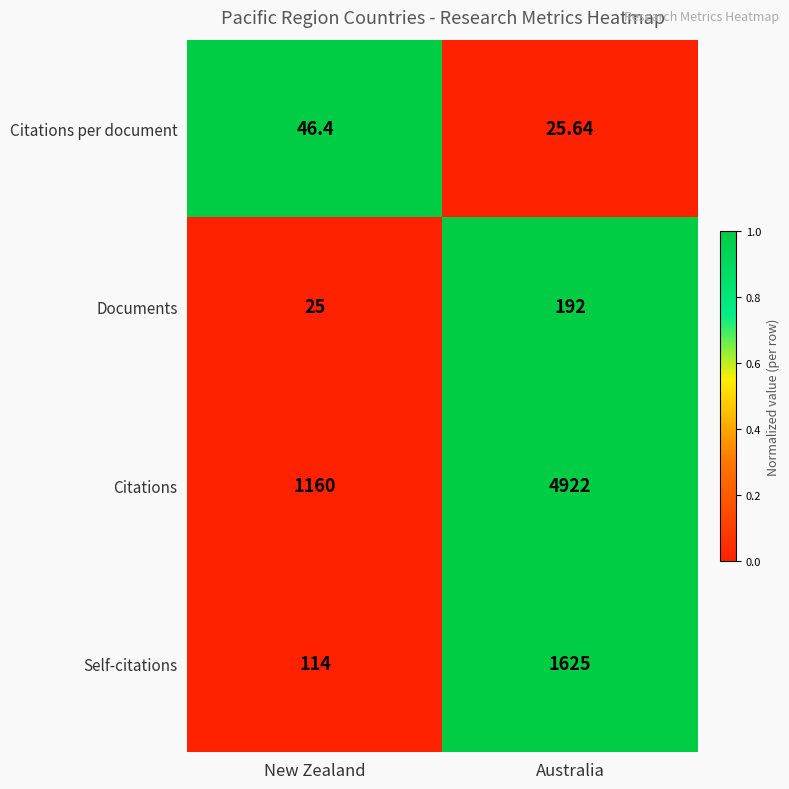

Is the value of Citations per document at New Zealand greater than the value of Citations at New Zealand?

No